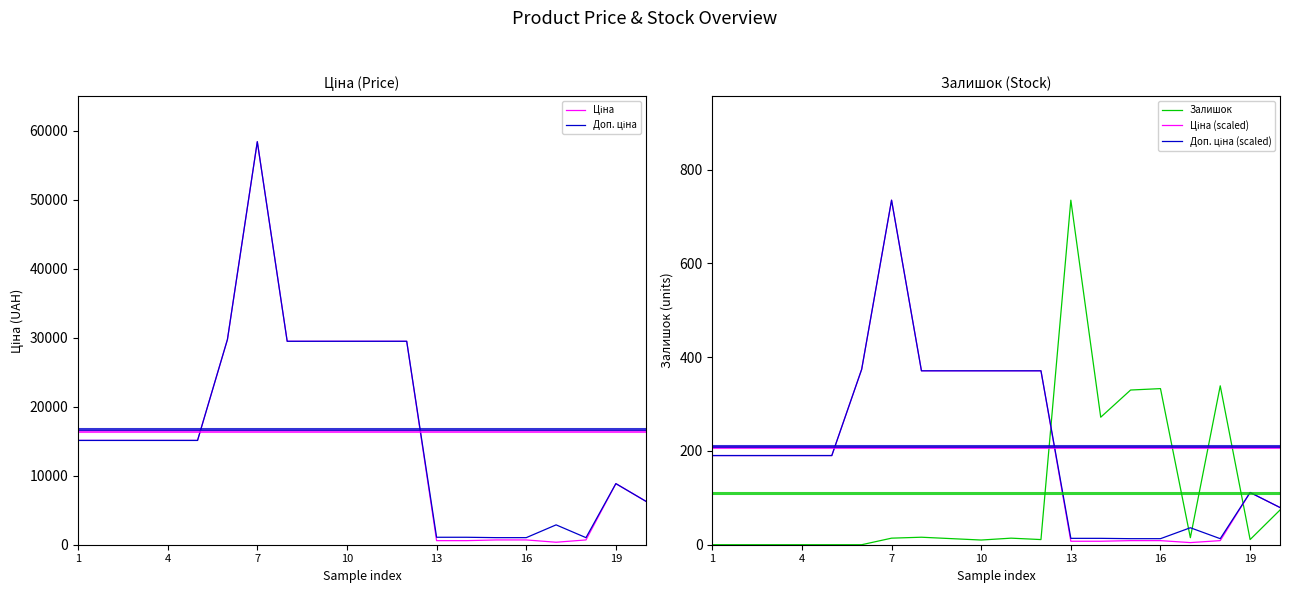

How many lines are shown in the chart?

5